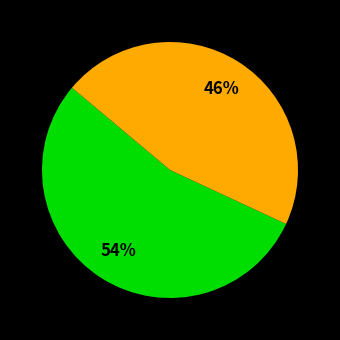

To the nearest percent, what is the average slice percentage?

50%